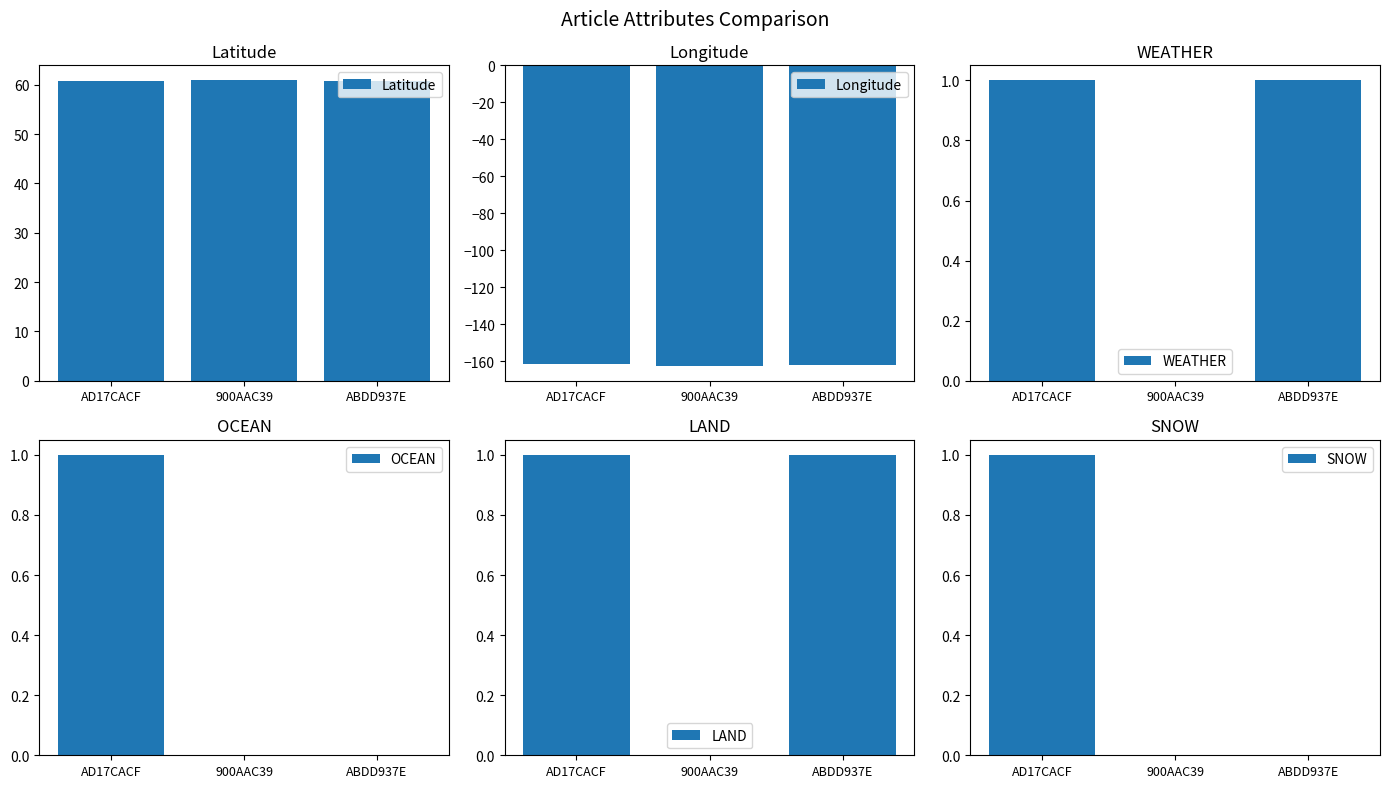

How many bars are there in total?

18